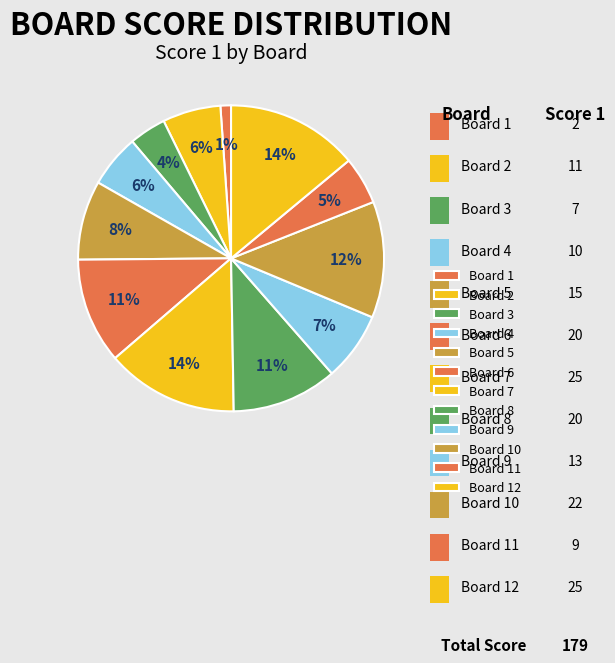

How many slices are in this pie chart?

12